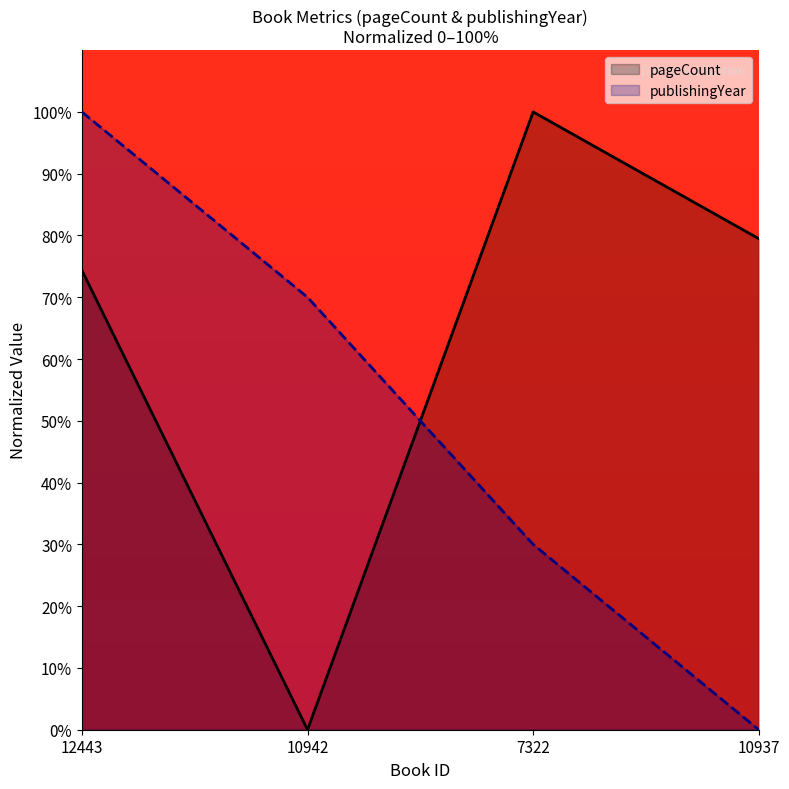

At how many categories does at least one series exceed 0?

4